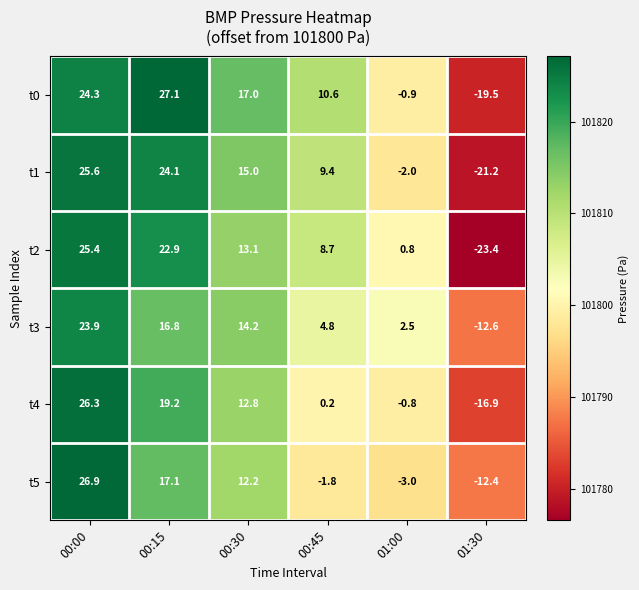

The t3 series shows 4.8 at 00:45. True or false?

True